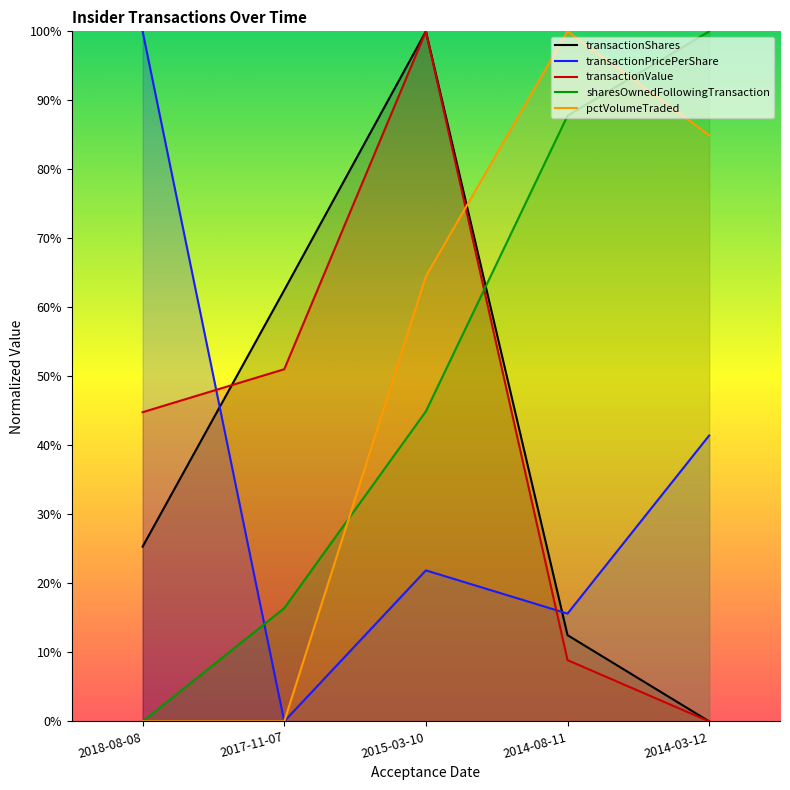

How many values in the sharesOwnedFollowingTransaction series exceed 44?

3